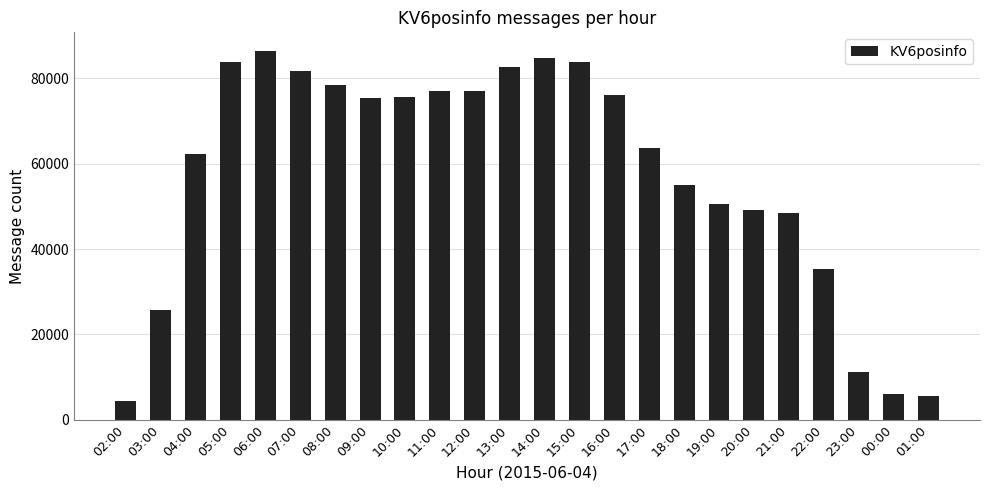

What is the maximum value shown in the chart?

86475